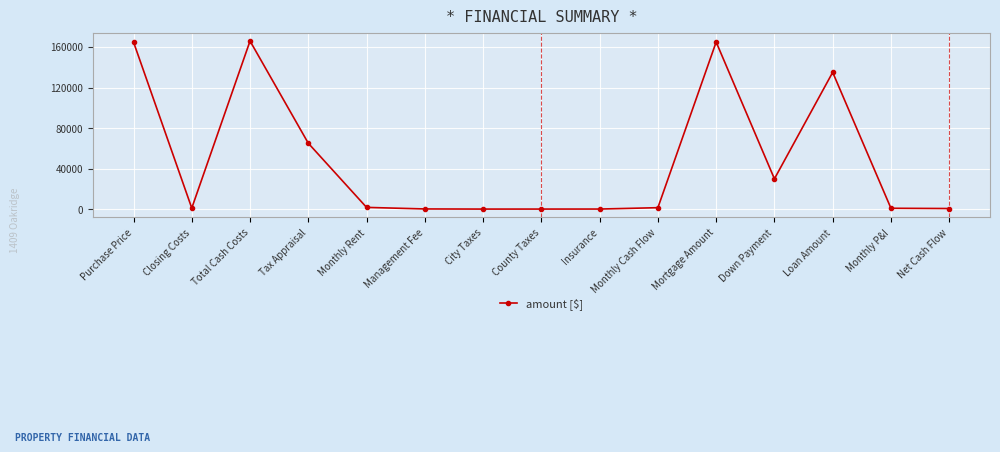

What is the difference between the maximum and minimum values?

165870.0